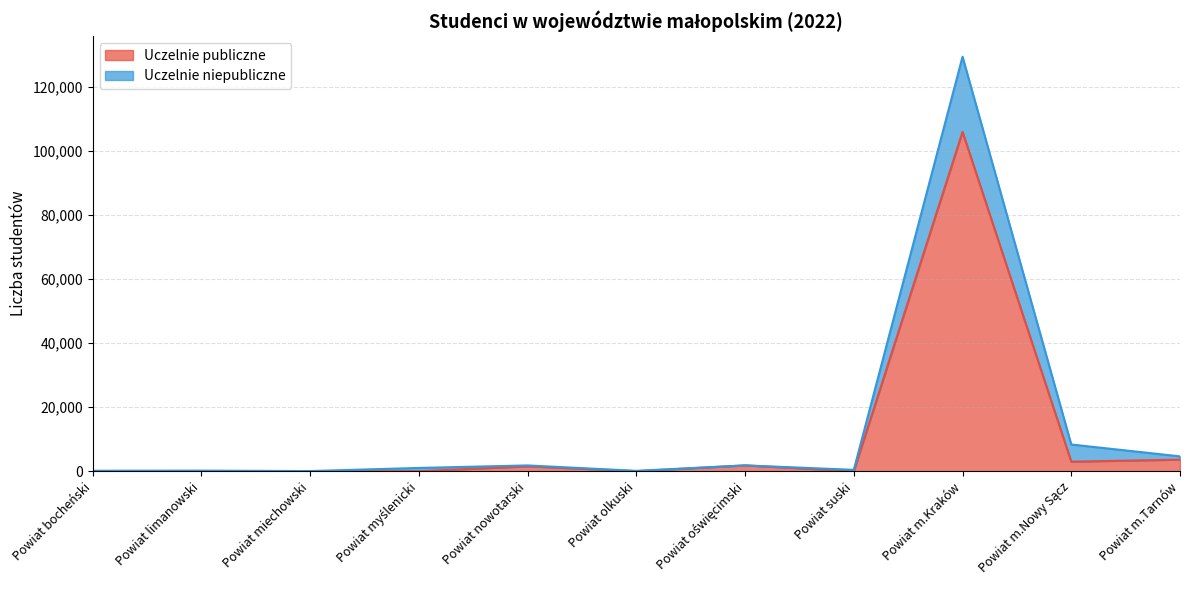

True or false: Uczelnie publiczne and Uczelnie niepubliczne cross at least once.

False